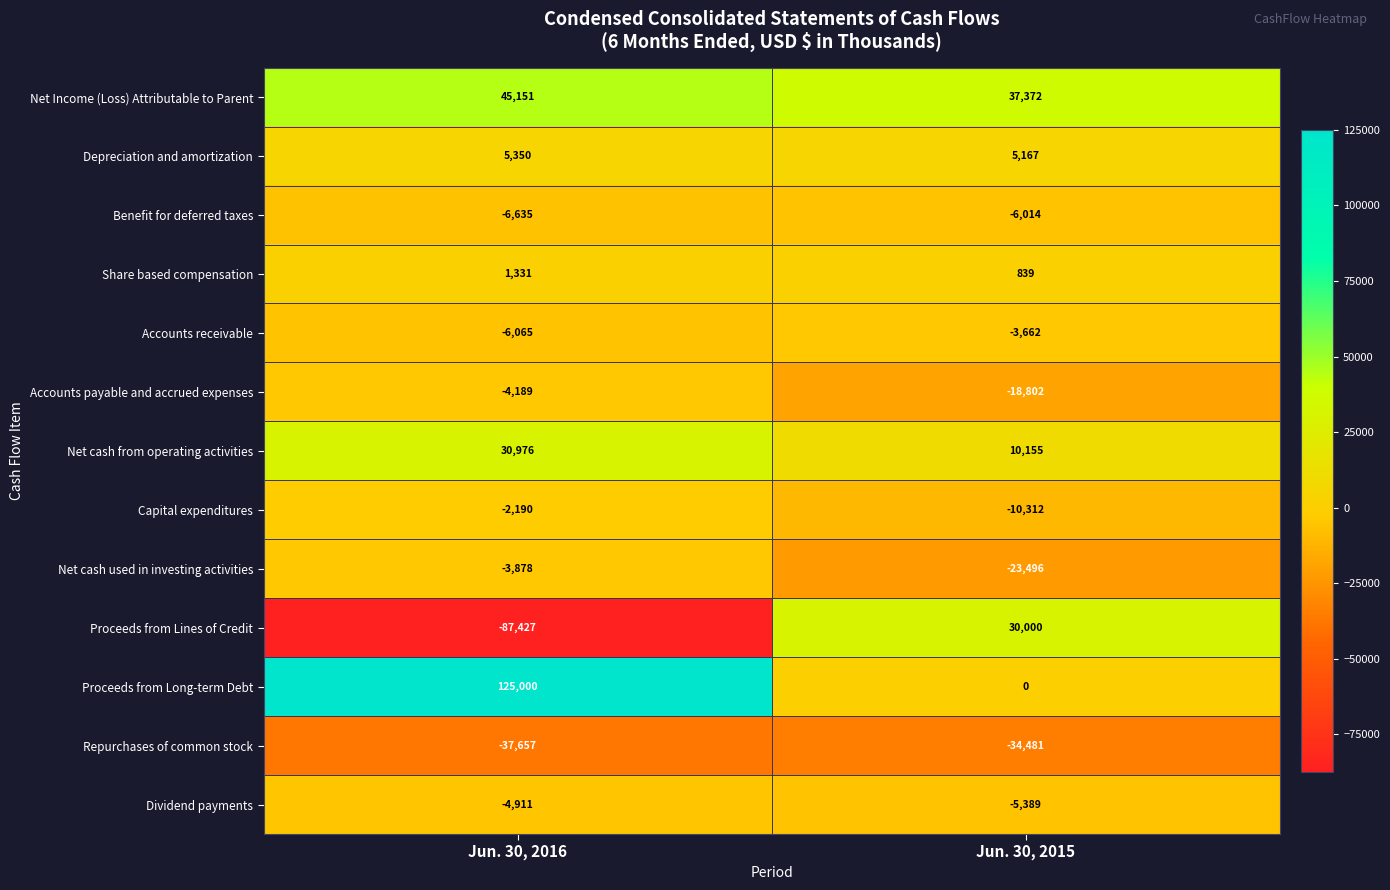

At how many categories does at least one series exceed 22375?

2